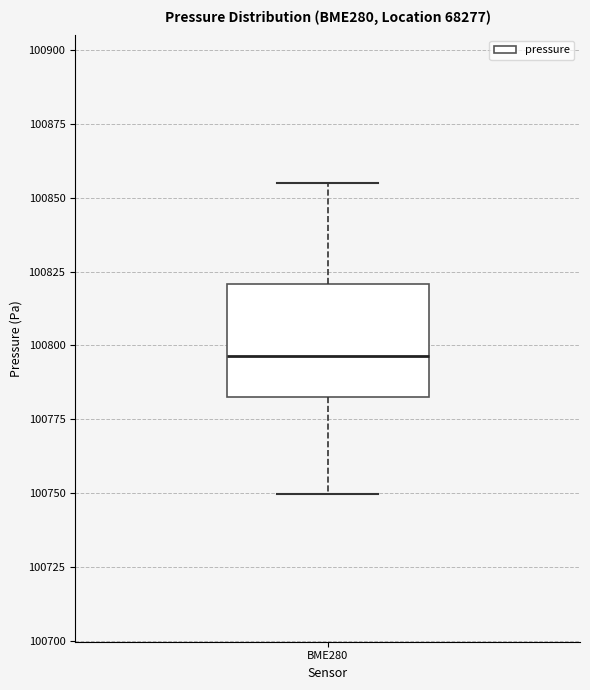

Read this box plot against the y-axis: the position of the median line, the range covered by the box, and the ends of both whiskers. The values are not printed on the chart, so give them approximately, as read against the axis.

median 100795, box 100785 to 100820, whiskers 100750 to 100855